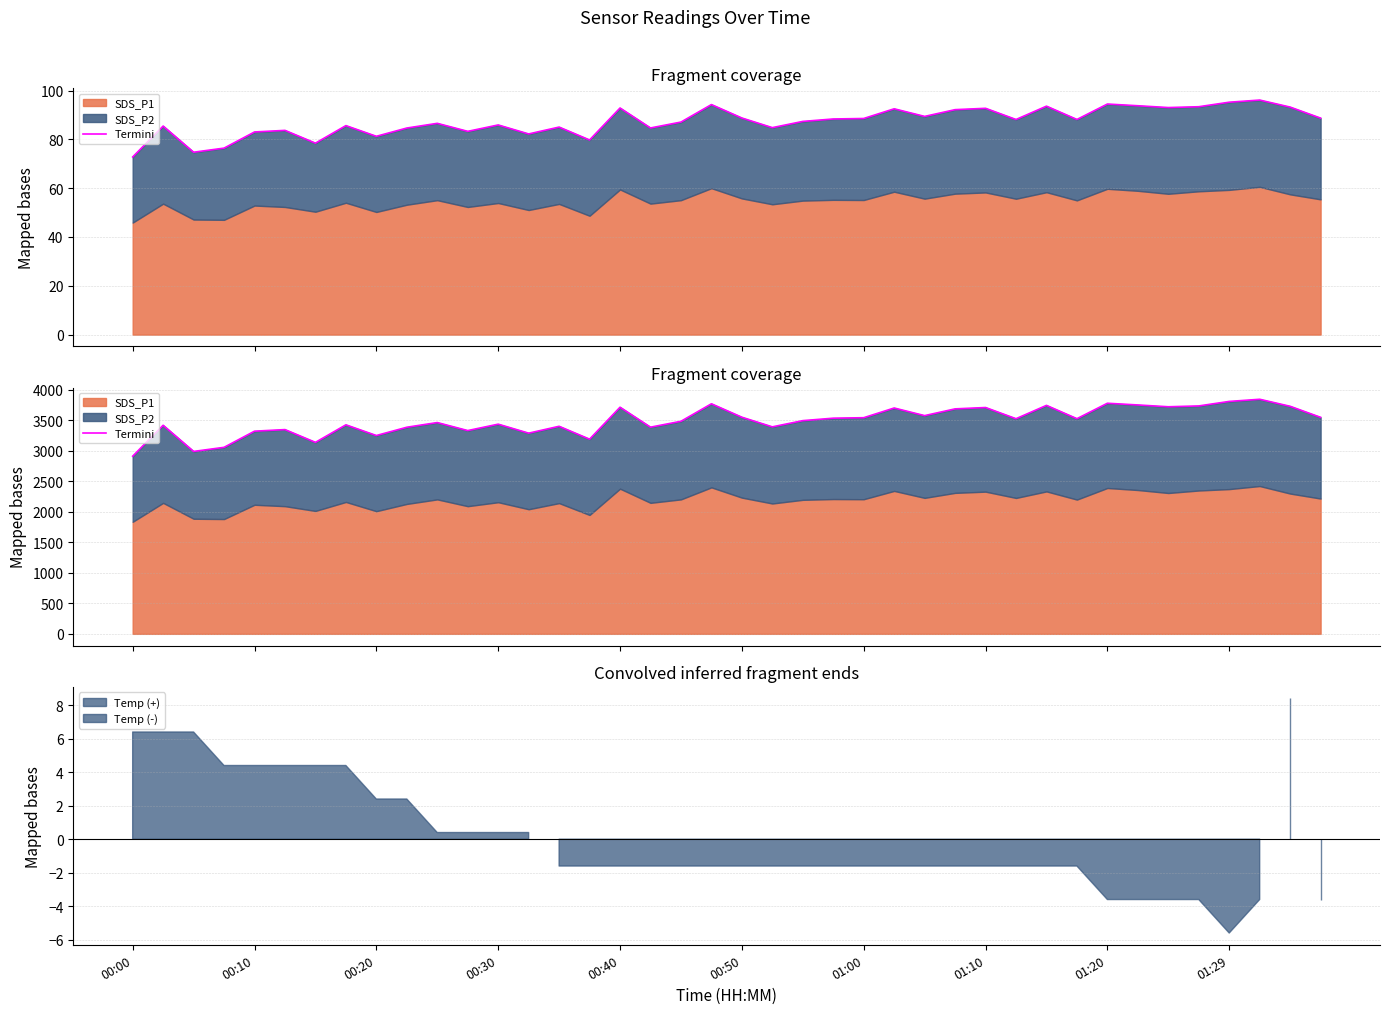

What is the difference between the maximum and minimum values?

932.8